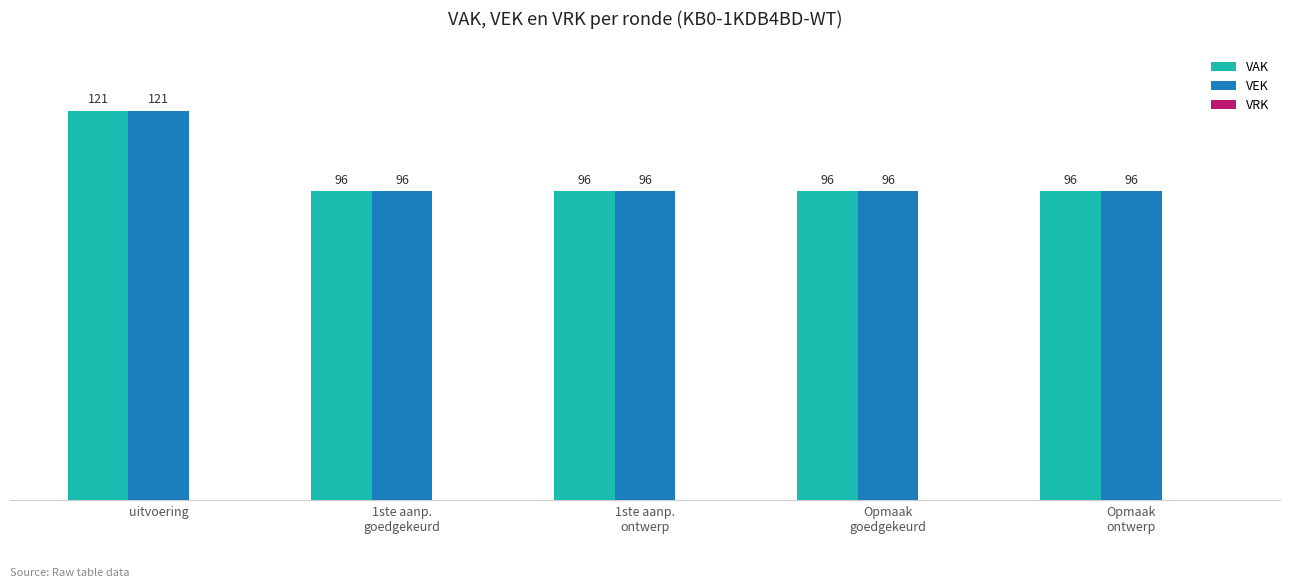

What is the average value of the VEK series?

101